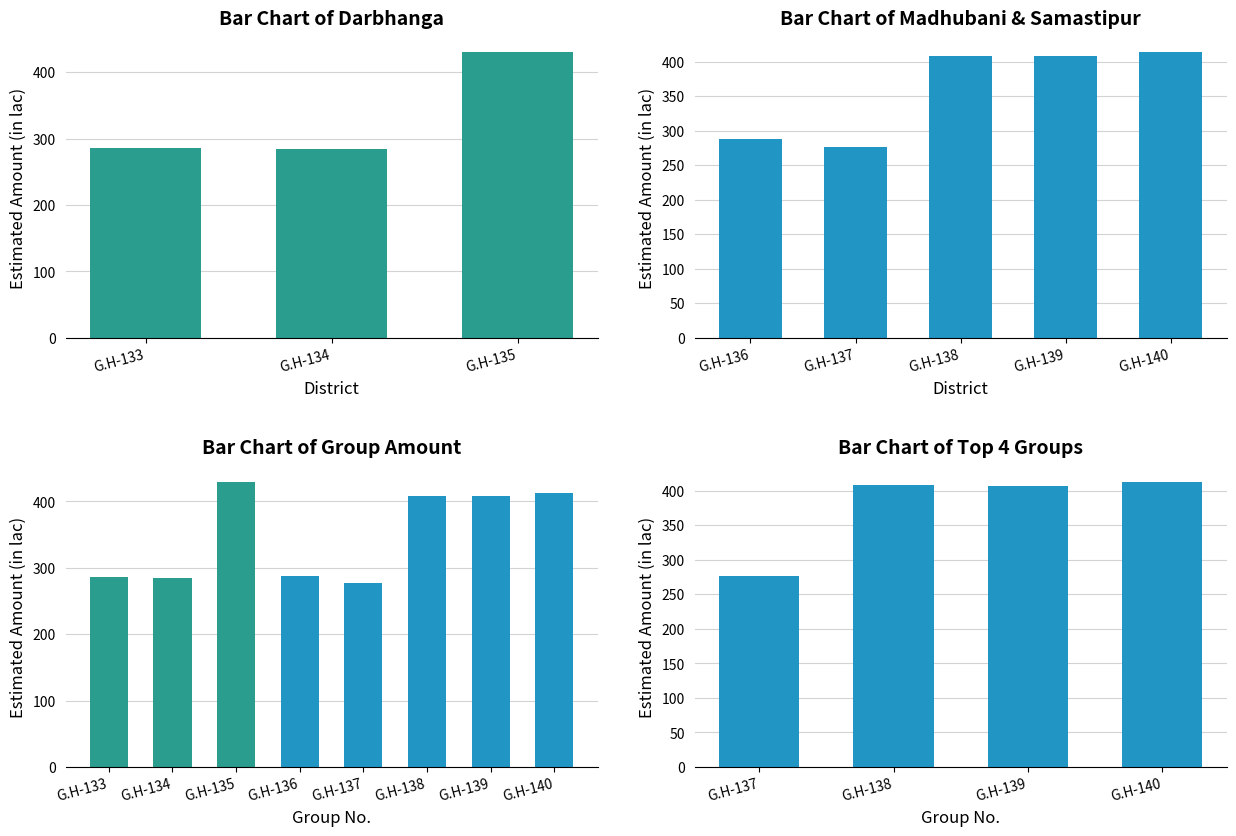

Reading right to left, extract all data points from this chart.

413.1	407.5	408.0	276.8